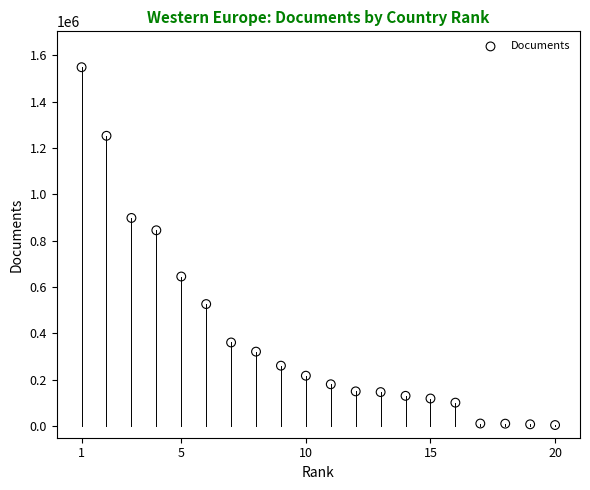

What Y value in the scatter plot is closest to 776677?

845046